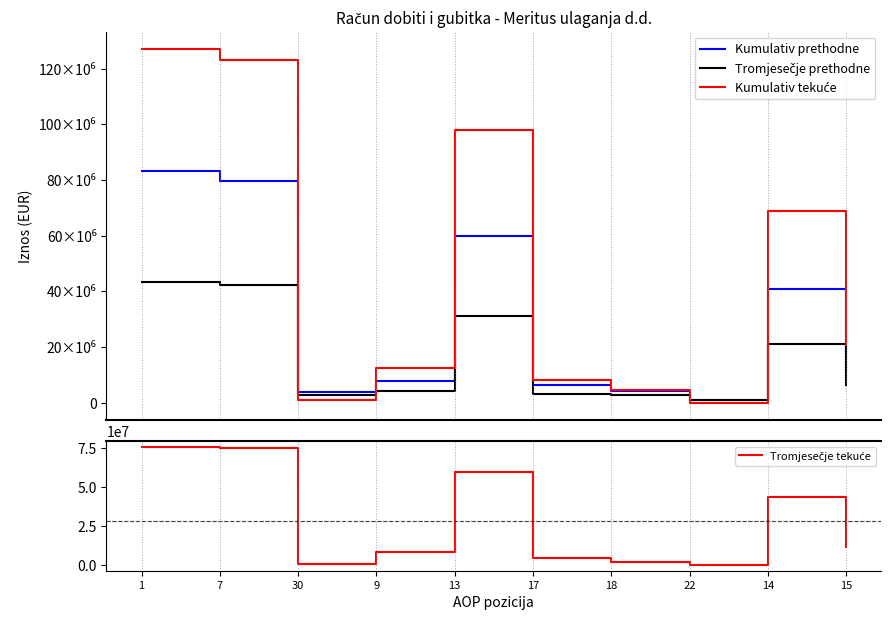

Between 30 and 14, which series saw the biggest shift?

Kumulativ tekuće